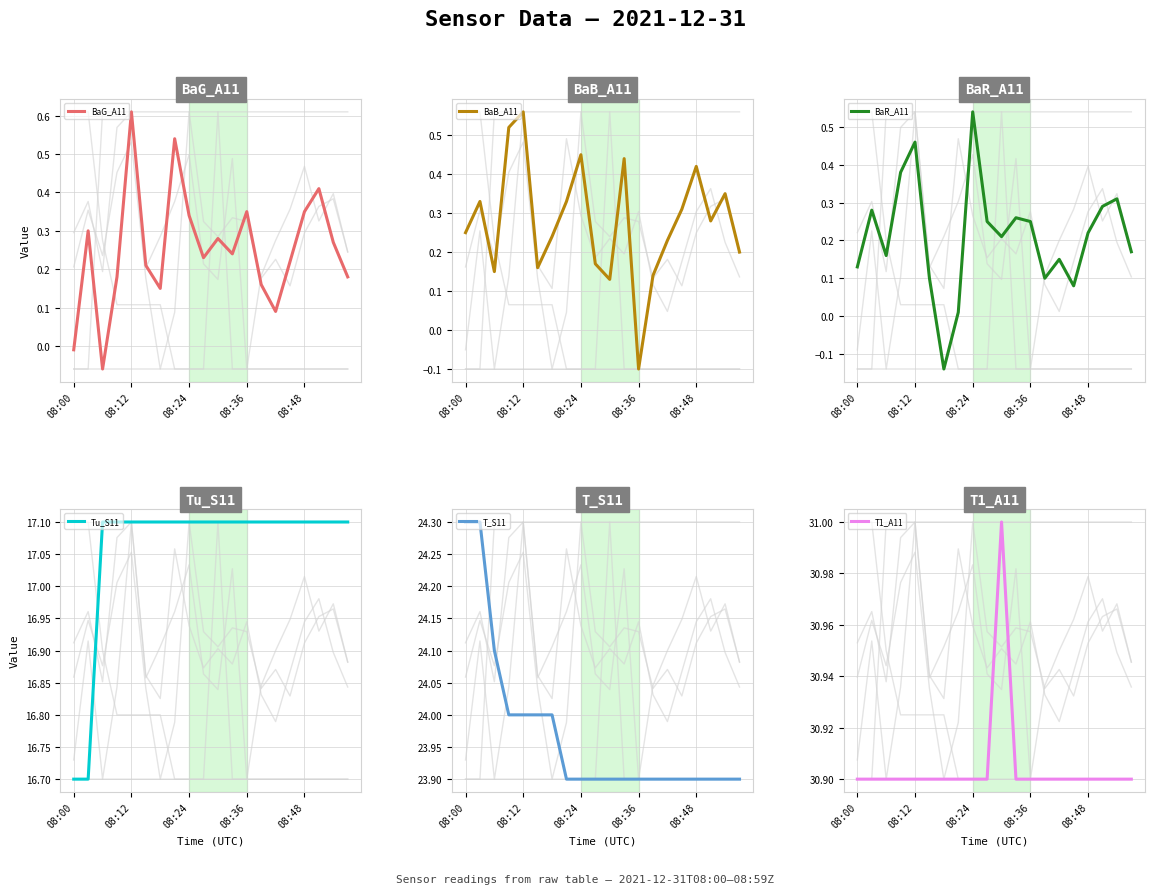

At 15, list the series in order from smallest to largest.

BaR_A11, BaG_A11, BaB_A11, Tu_S11, T_S11, T1_A11